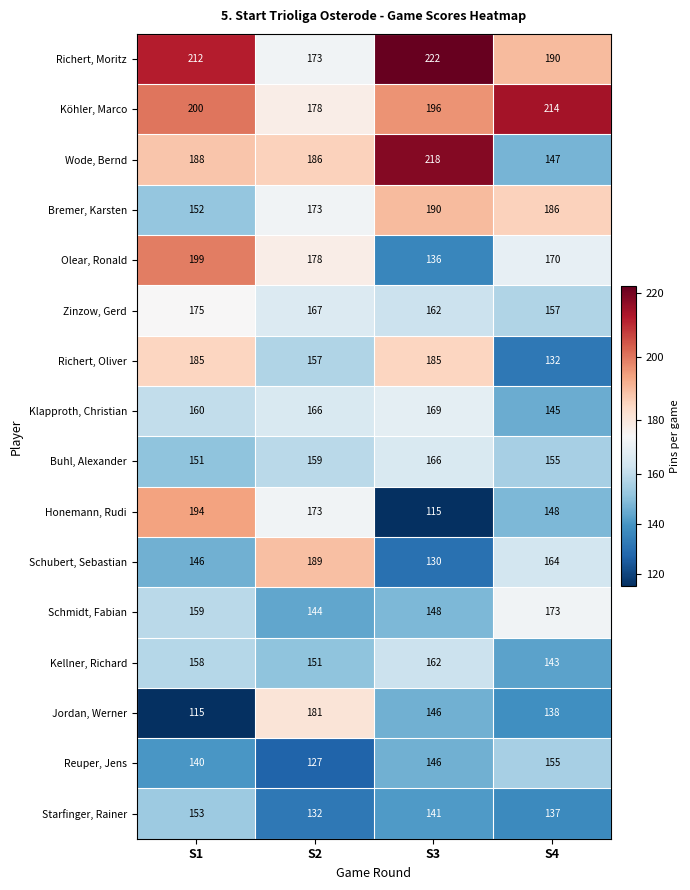

Rank the categories by Klapproth, Christian value from highest to lowest.

S3, S2, S1, S4